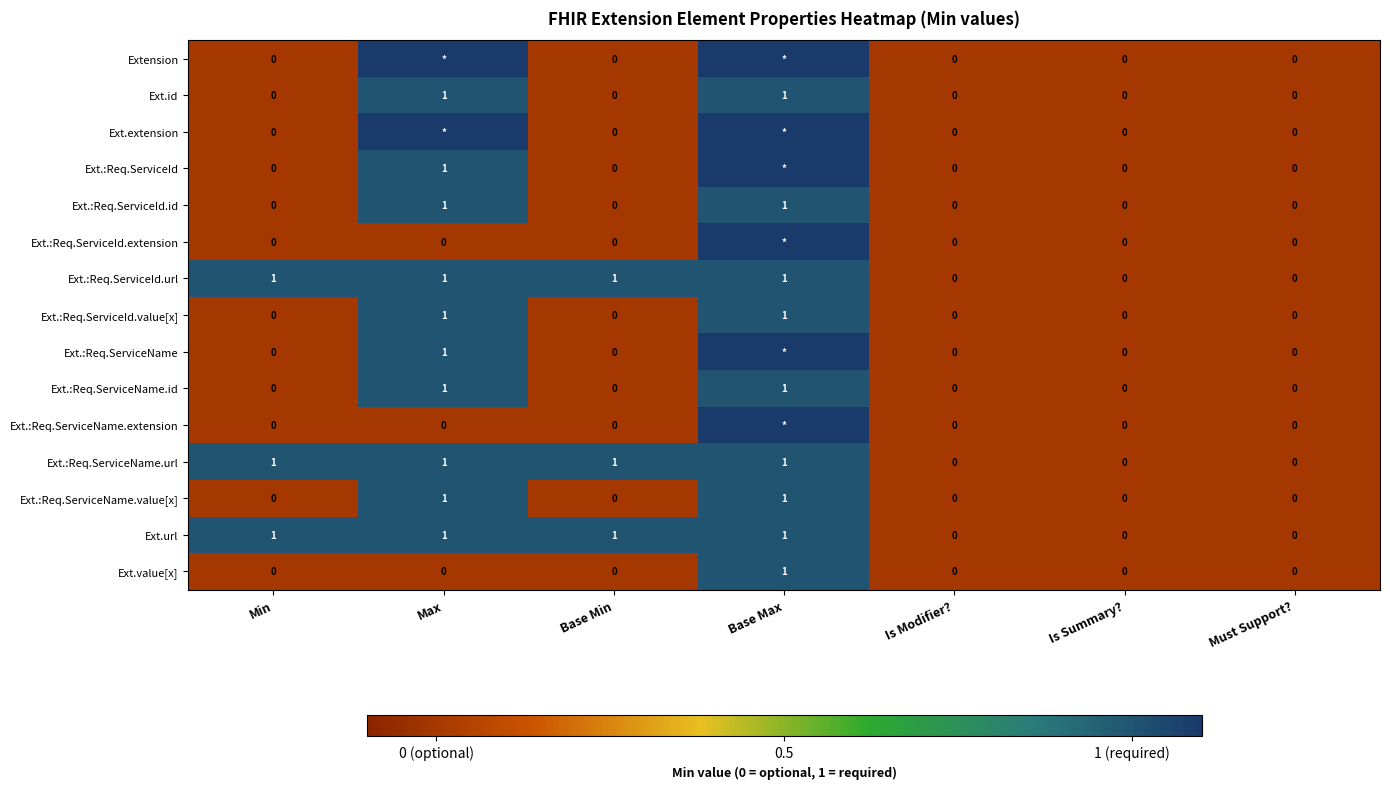

How many Ext.id values are between 0 and 1?

7